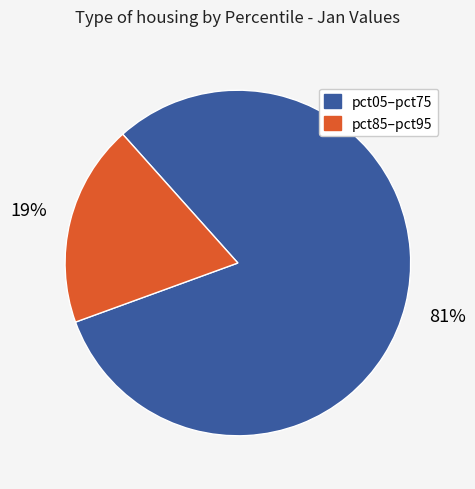

To the nearest percent, what portion does pct85–pct95 represent?

19%